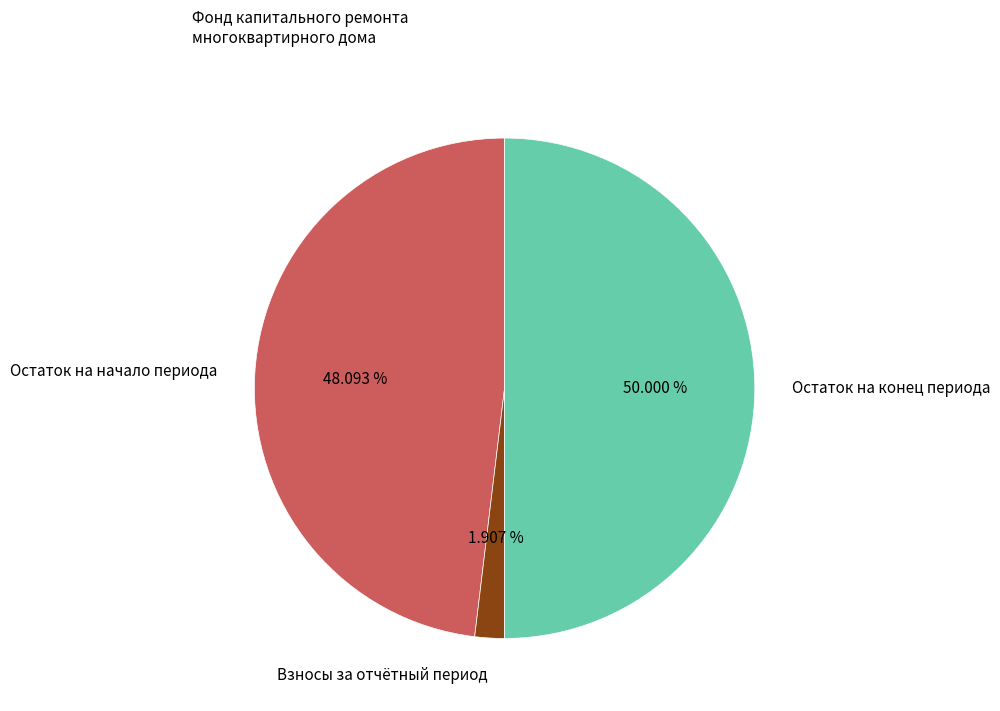

What is the largest slice in the pie chart?

Остаток на конец периода